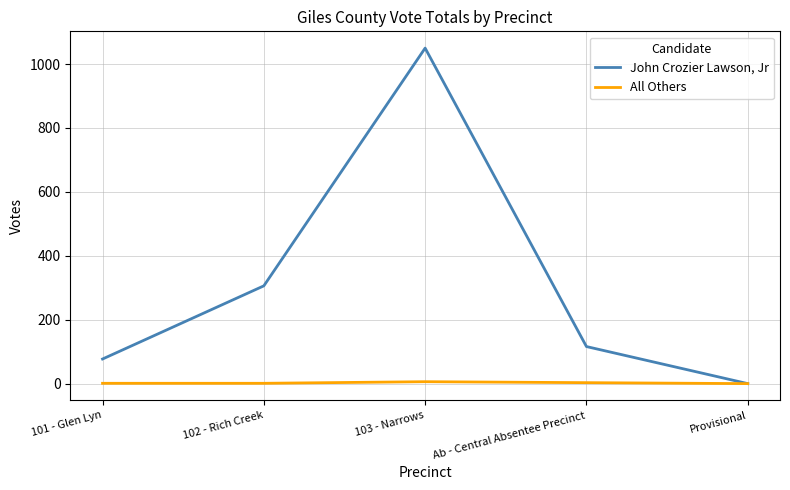

What is the difference between the highest and lowest values at 102 - Rich Creek?

305